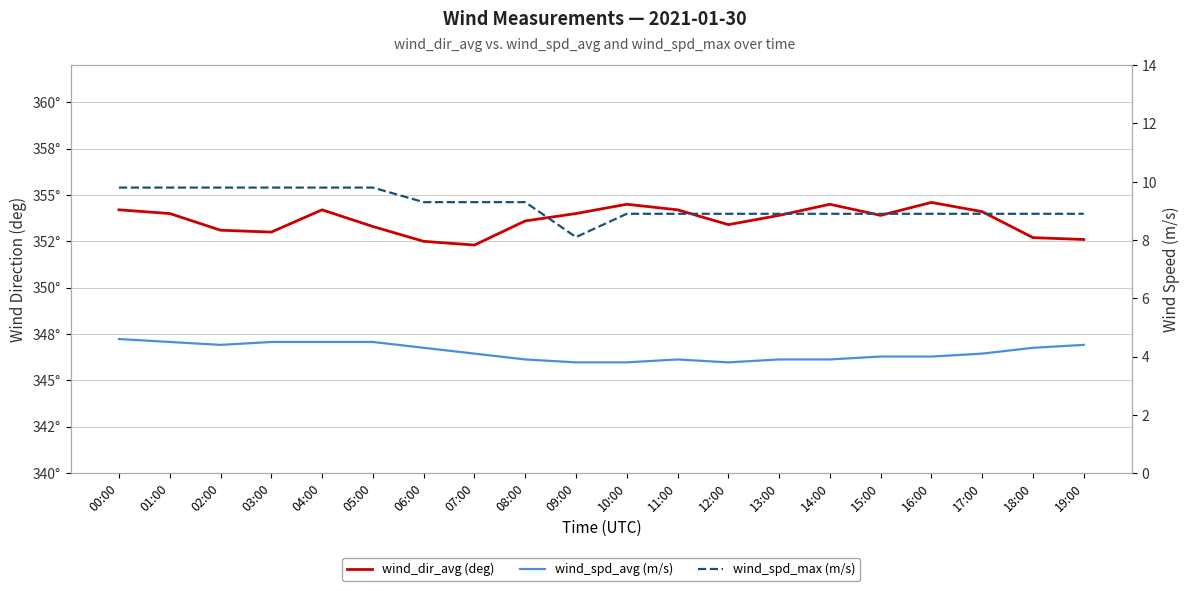

What is the difference between the maximum and second lowest values in the wind_dir_avg (deg) series?

2.1